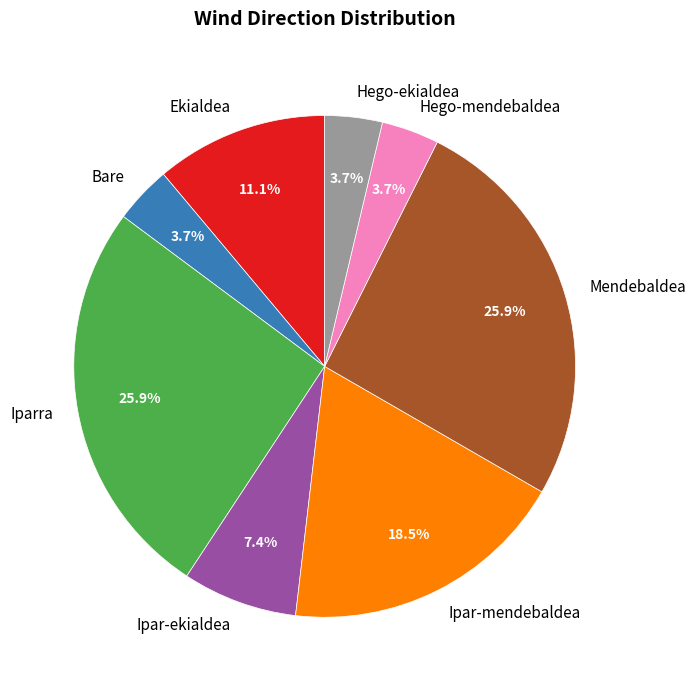

Does Ekialdea account for over 50% of the chart?

No